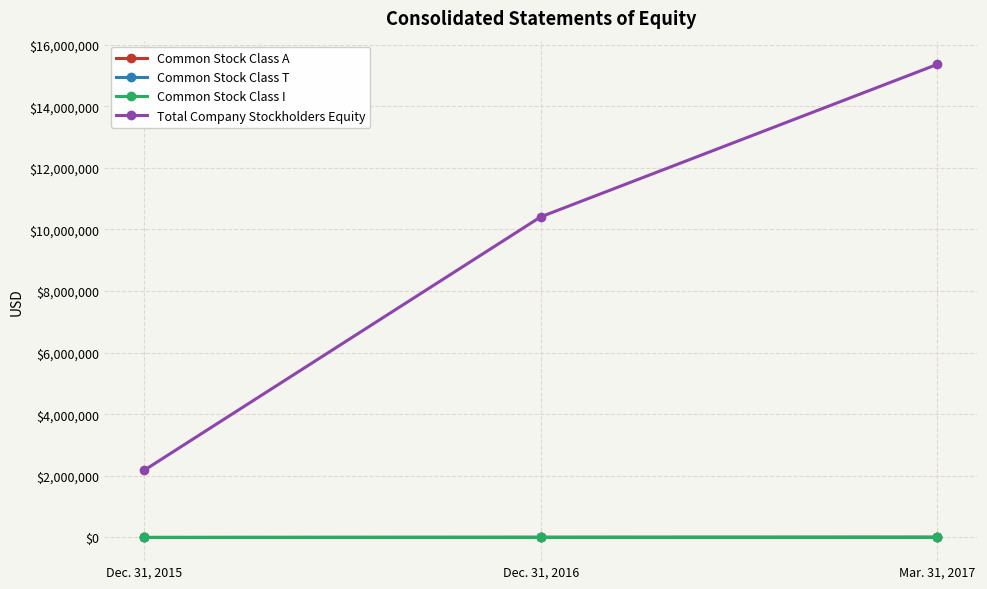

What is the maximum value shown in the chart?

15362274